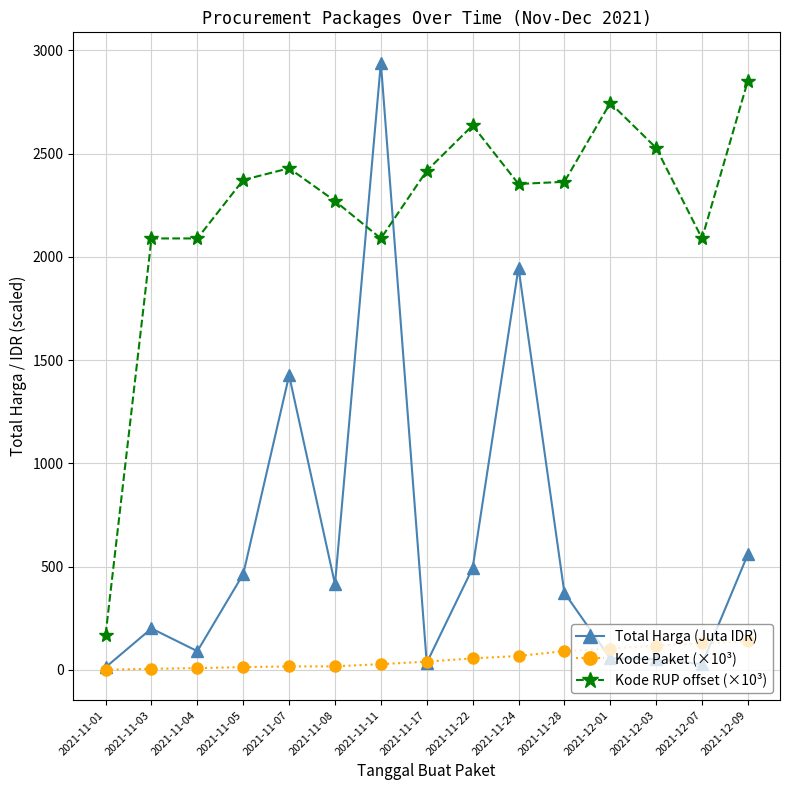

Which label corresponds to the largest value in the chart?

2021-11-11